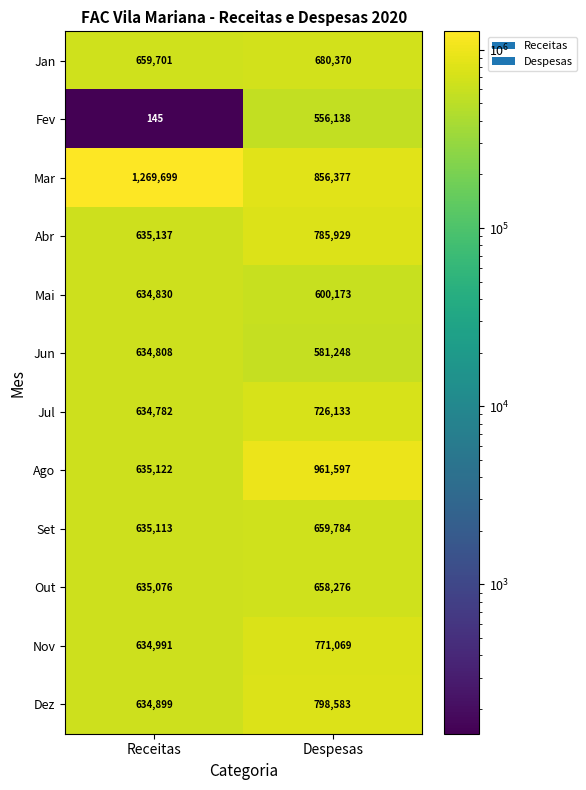

Which series has the largest range (max minus min)?

Fev